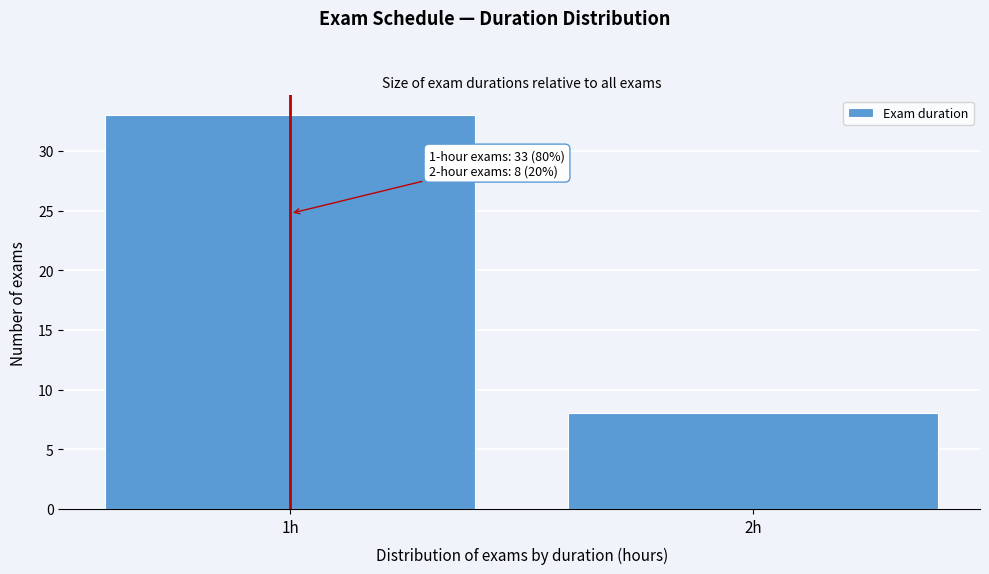

Reading right to left, transcribe all the data shown in this chart.

8	33